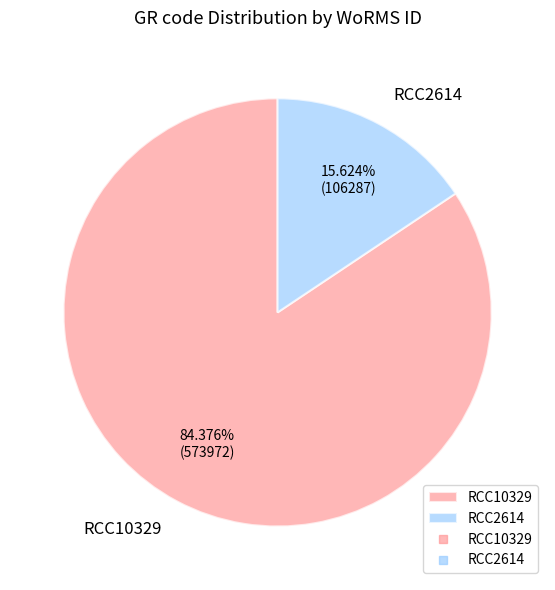

What portion of the pie excludes RCC2614?

84.4%